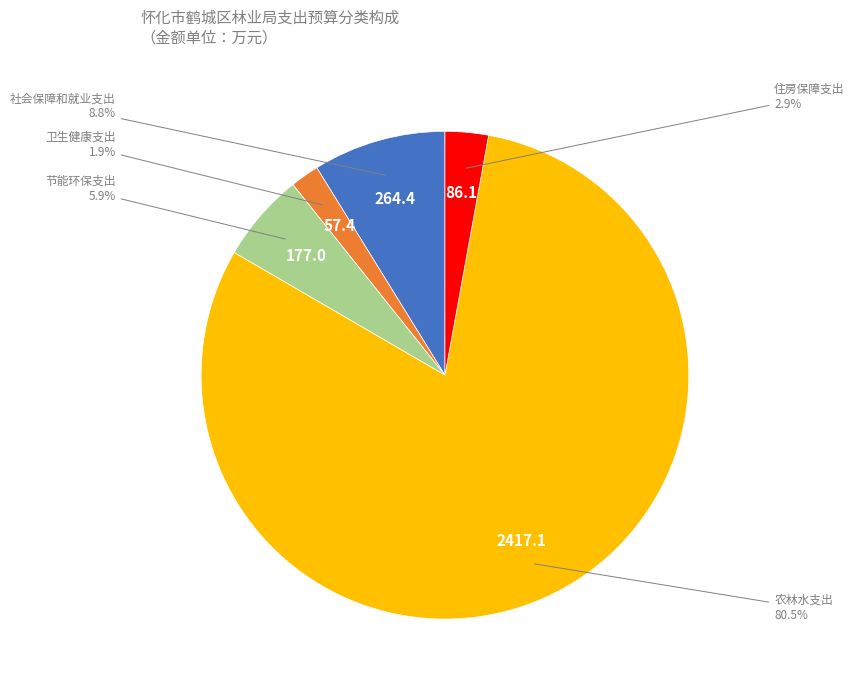

The 卫生健康支出 slice represents 14% of the pie. True or false?

False